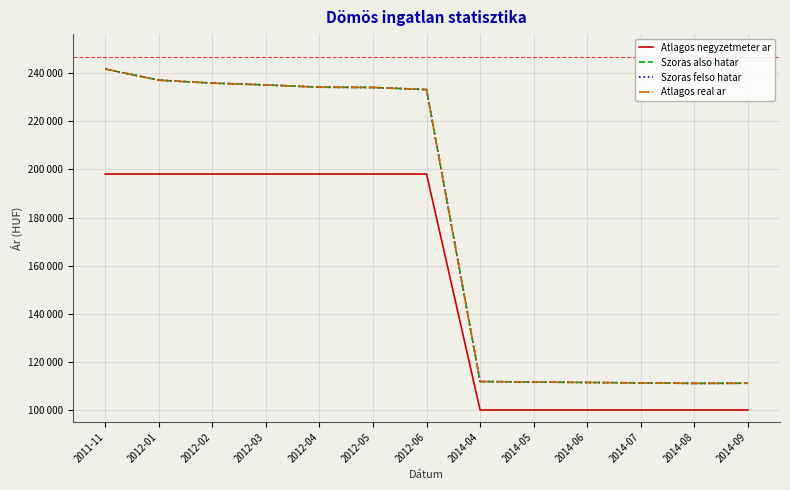

Does the chart have visible grid lines?

Yes